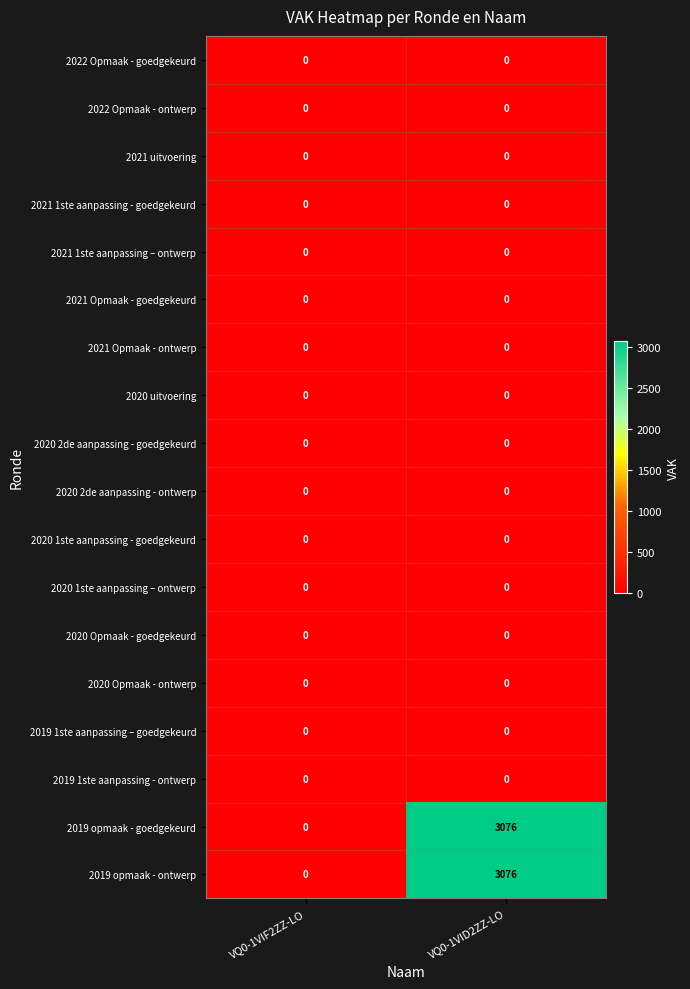

Read the 2019 opmaak - goedgekeurd value at VQ0-1VID2ZZ-LO, to the nearest 50.

3100